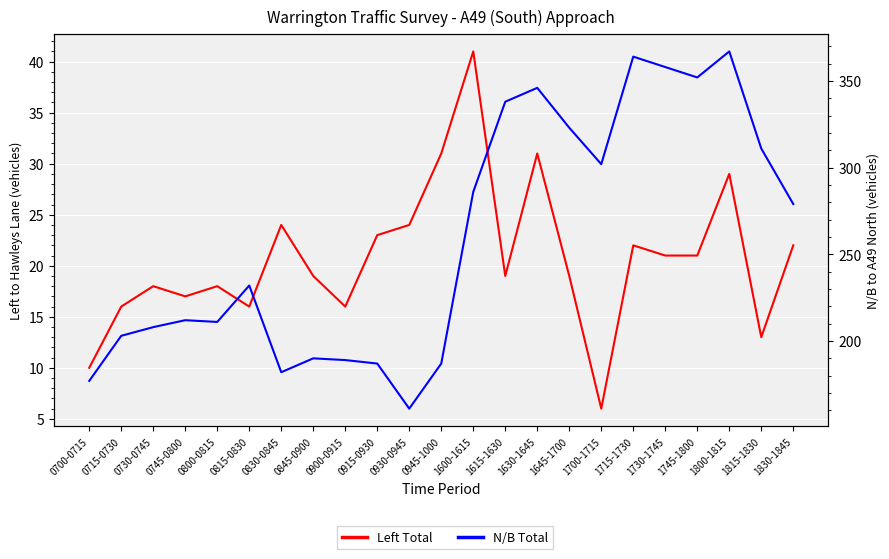

What is the difference between the N/B Total values at 0945-1000 and 0745-0800?

25